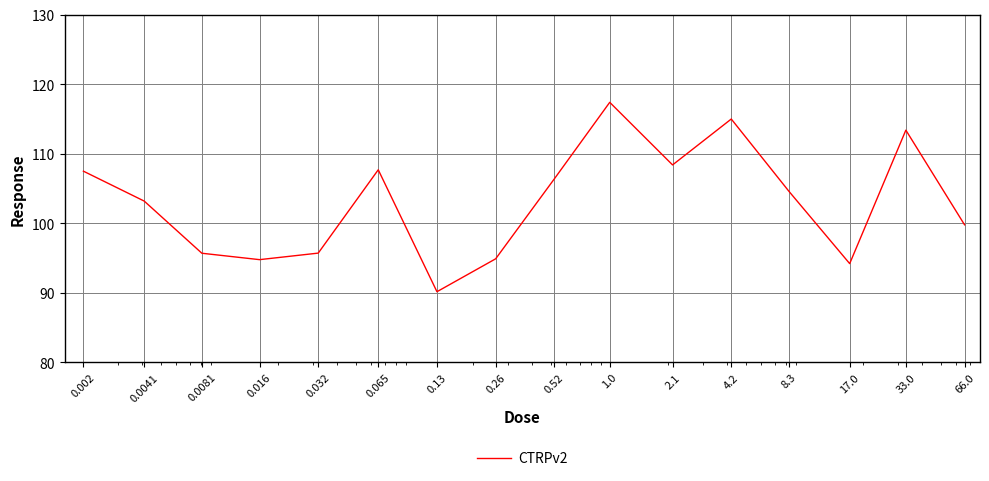

What is the greatest value displayed?

117.4